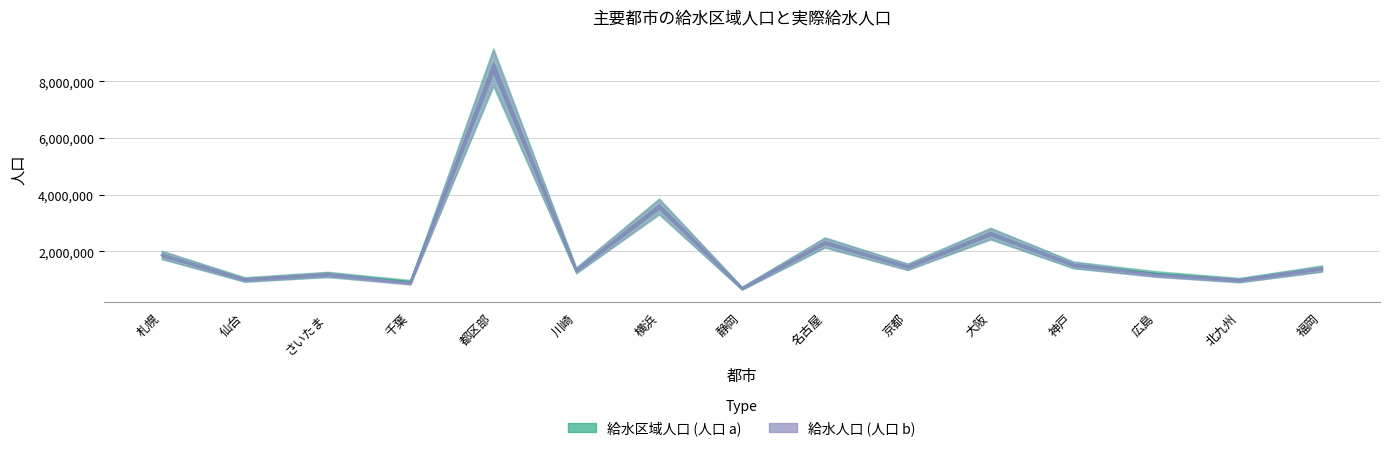

In 給水区域人口 (人口 a), how many points are lower than both neighbors (excluding endpoints)?

6